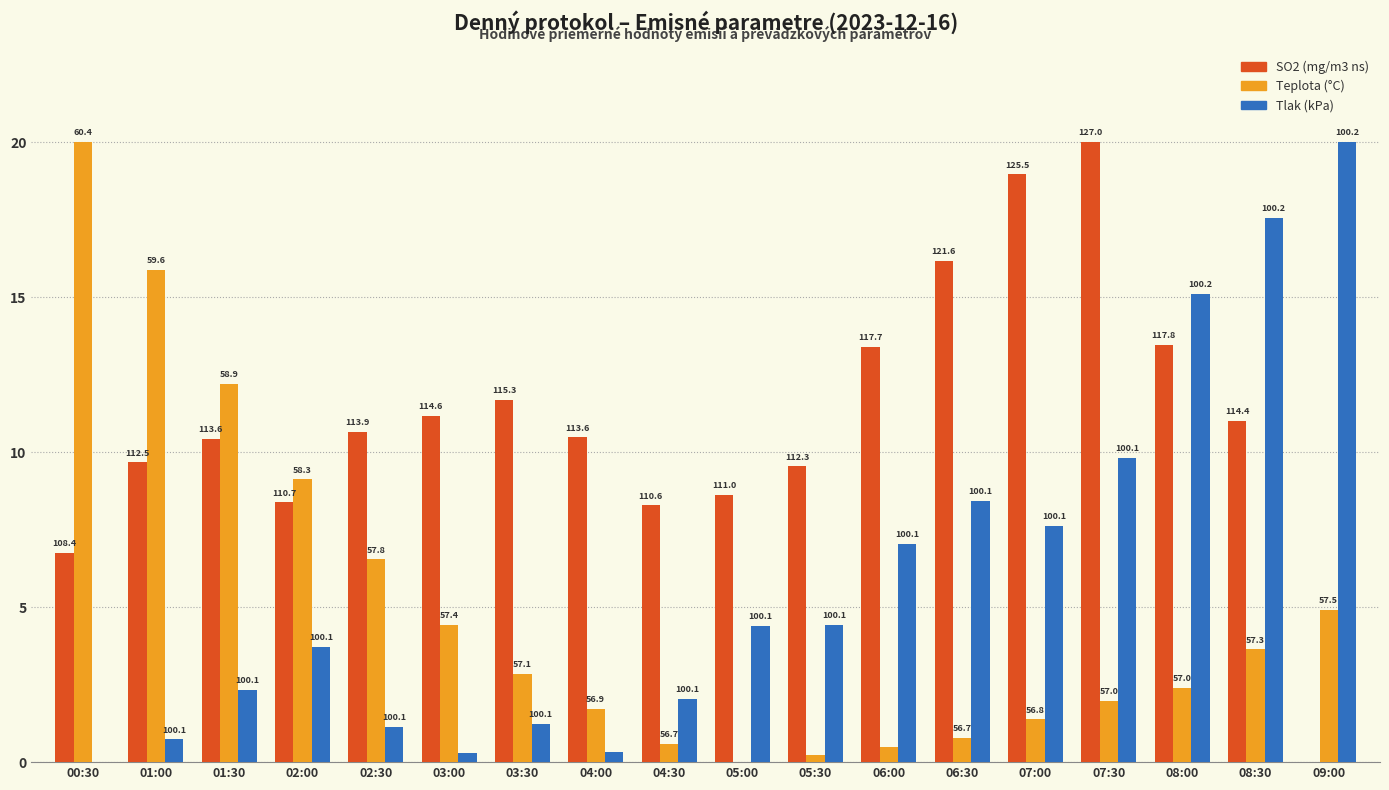

How many groups of bars are there?

18